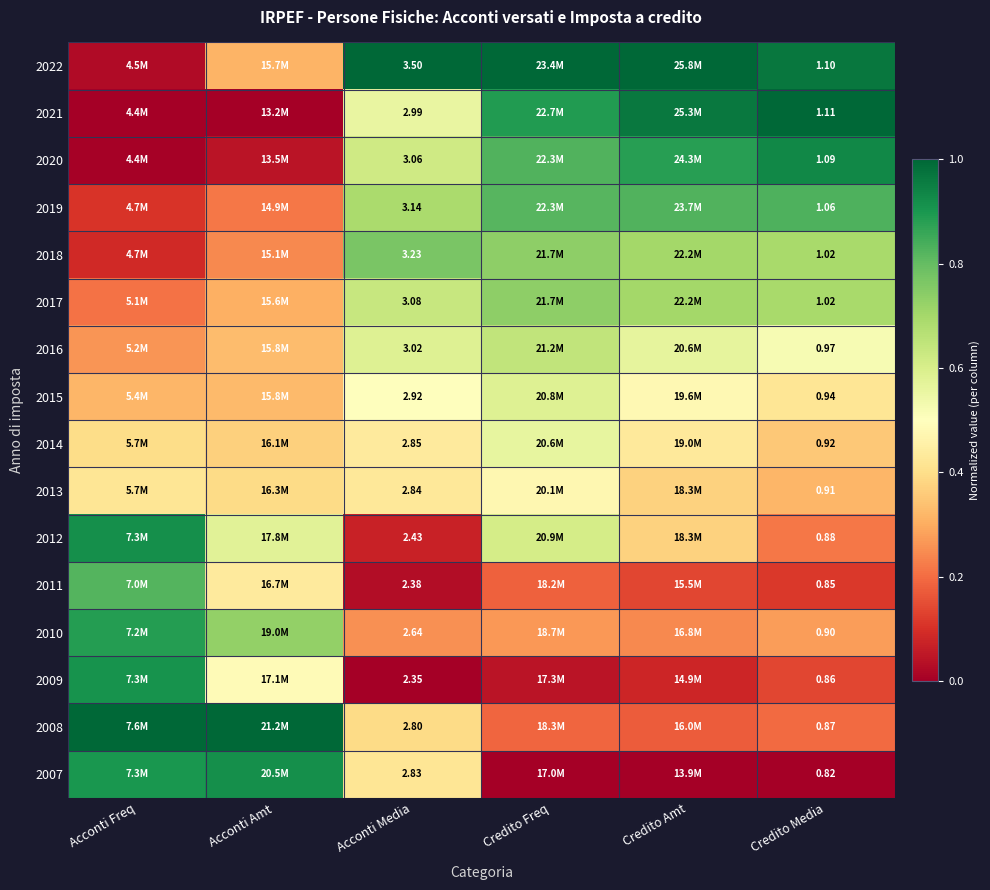

Is the value of 2020 at Acconti Media greater than the value of 2010 at Credito Media?

Yes